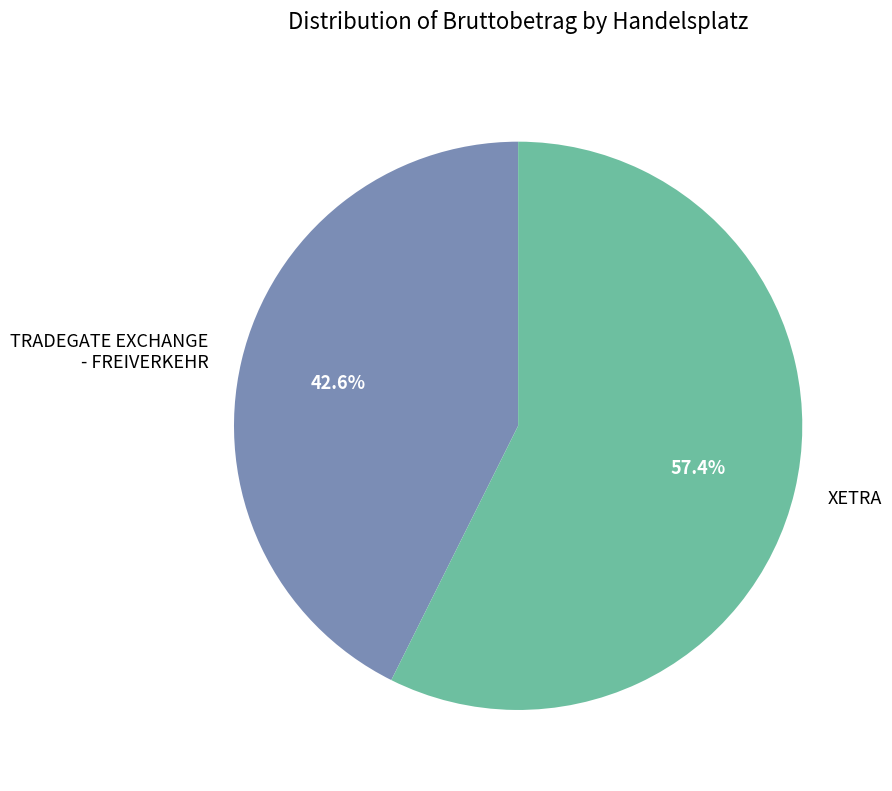

Which category has the smallest portion of the pie?

TRADEGATE EXCHANGE - FREIVERKEHR